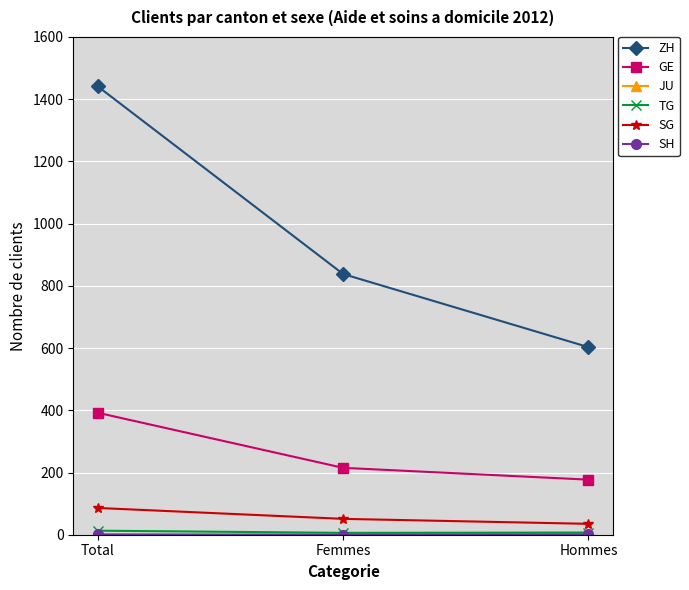

What is the label of the 2nd point from the right?

Femmes